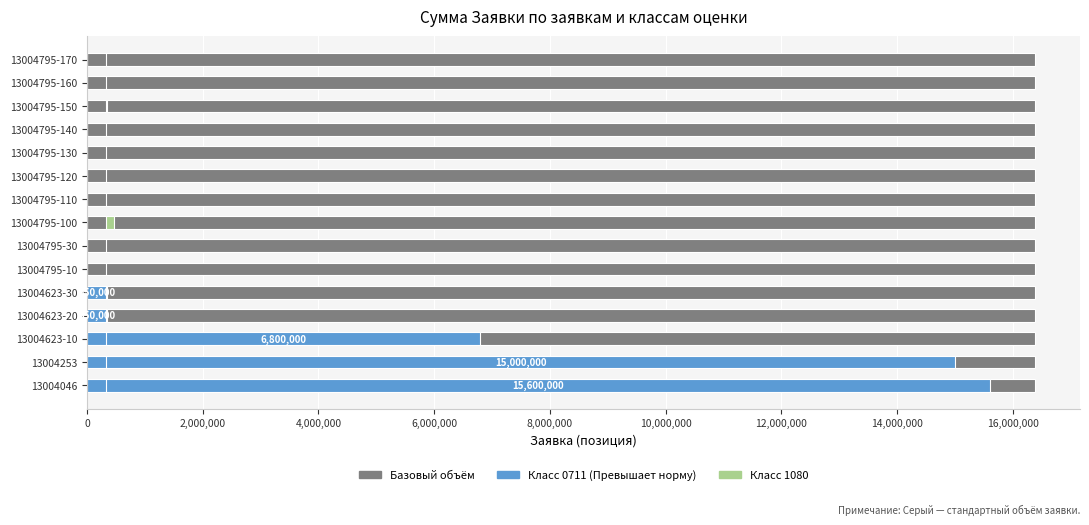

Is the value of Класс 0711 at 13004795-160 greater than the value of Класс 1080 at 13004795-130?

No